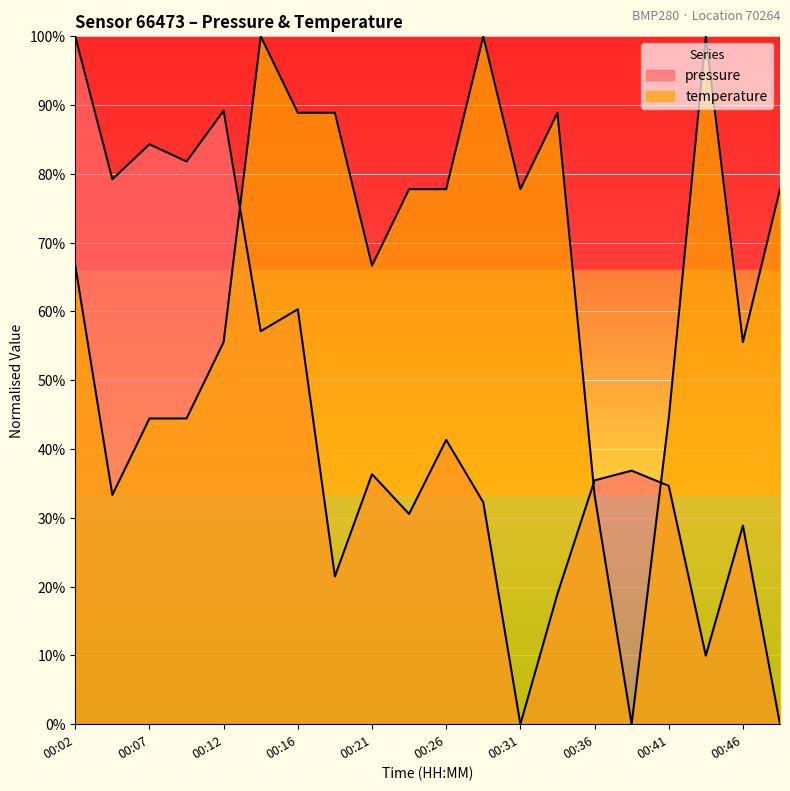

What is the sum of all temperature values?

1322.2